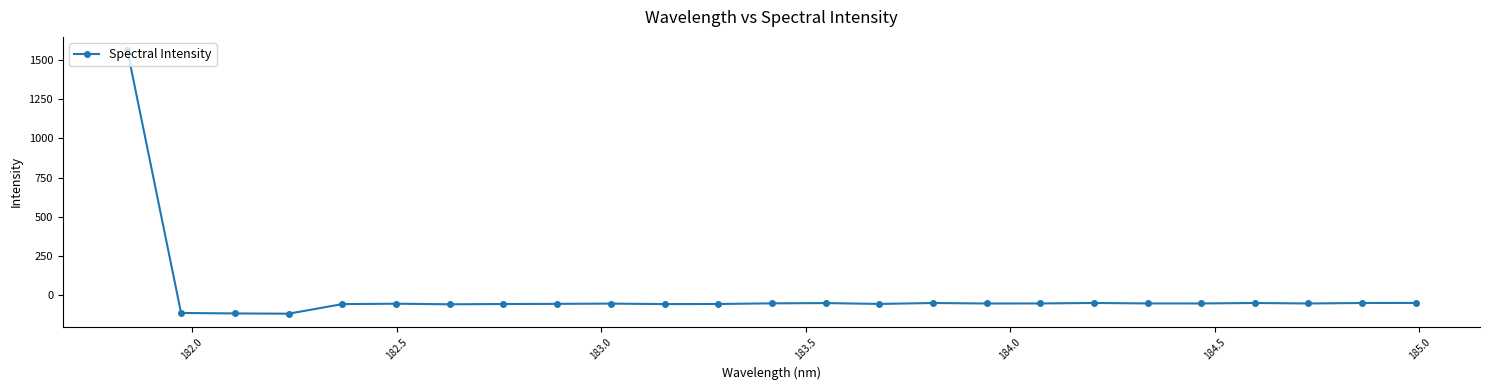

What is the average value?

4.5